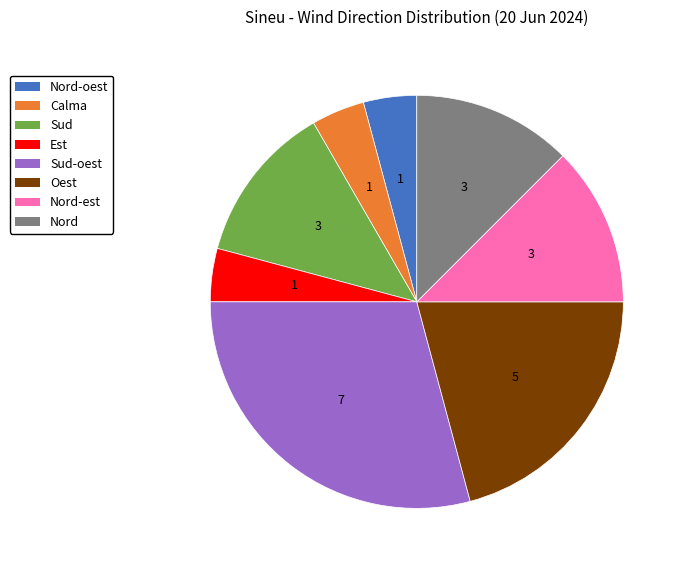

Is there any slice that represents more than half of the pie?

No